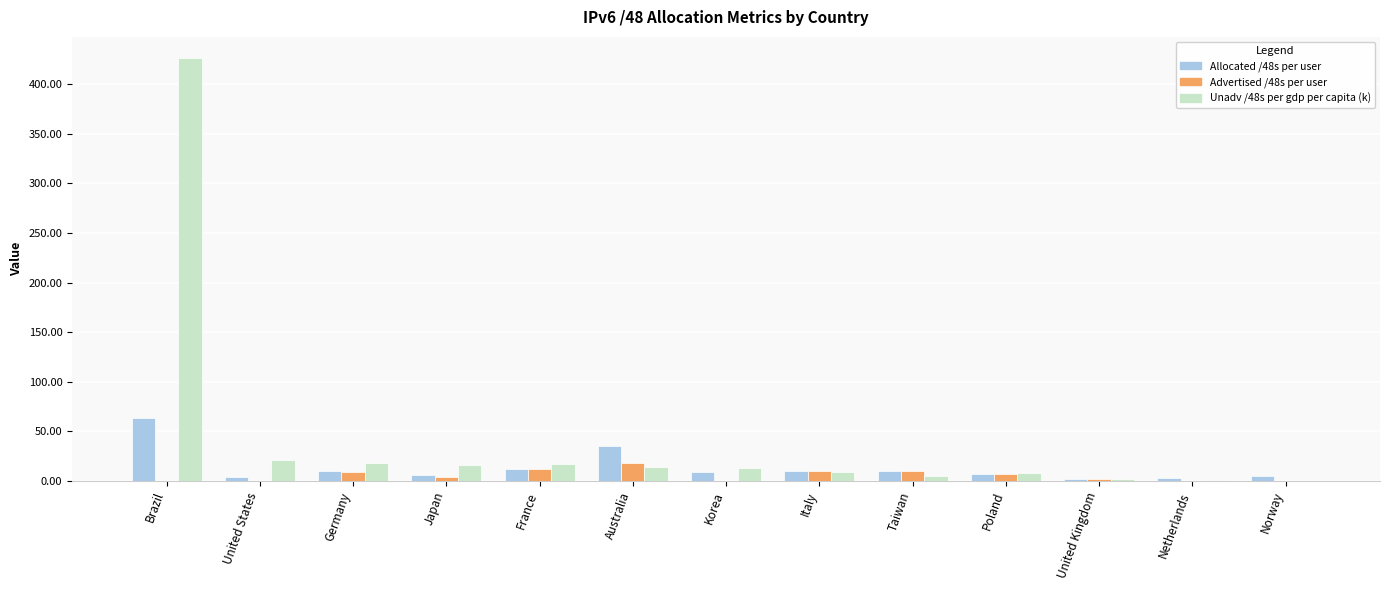

How many groups of bars are there?

13